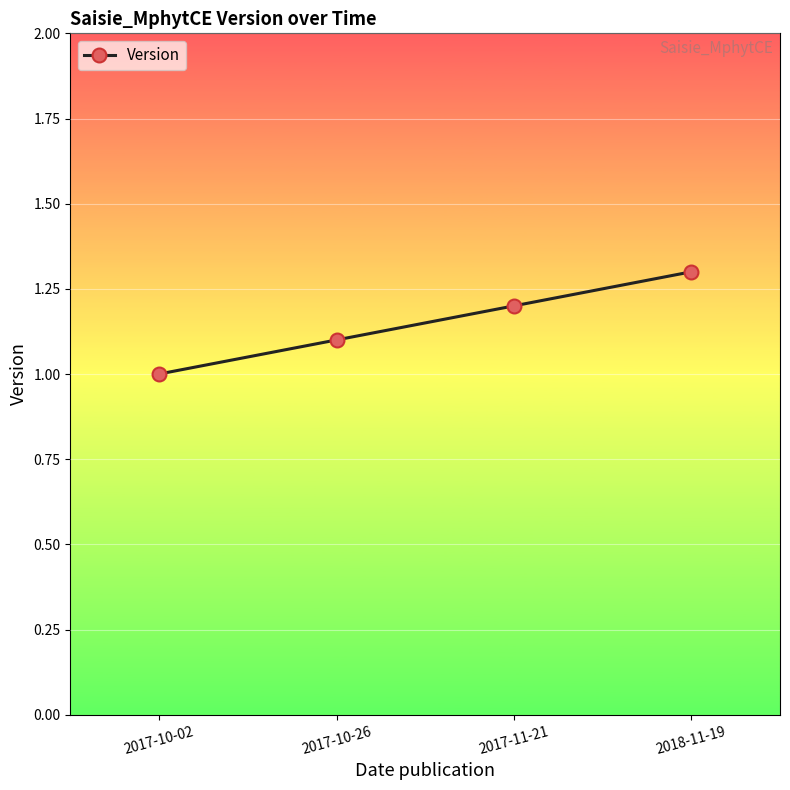

Reading right to left, transcribe all the data shown in this chart.

1.3	1.2	1.1	1.0